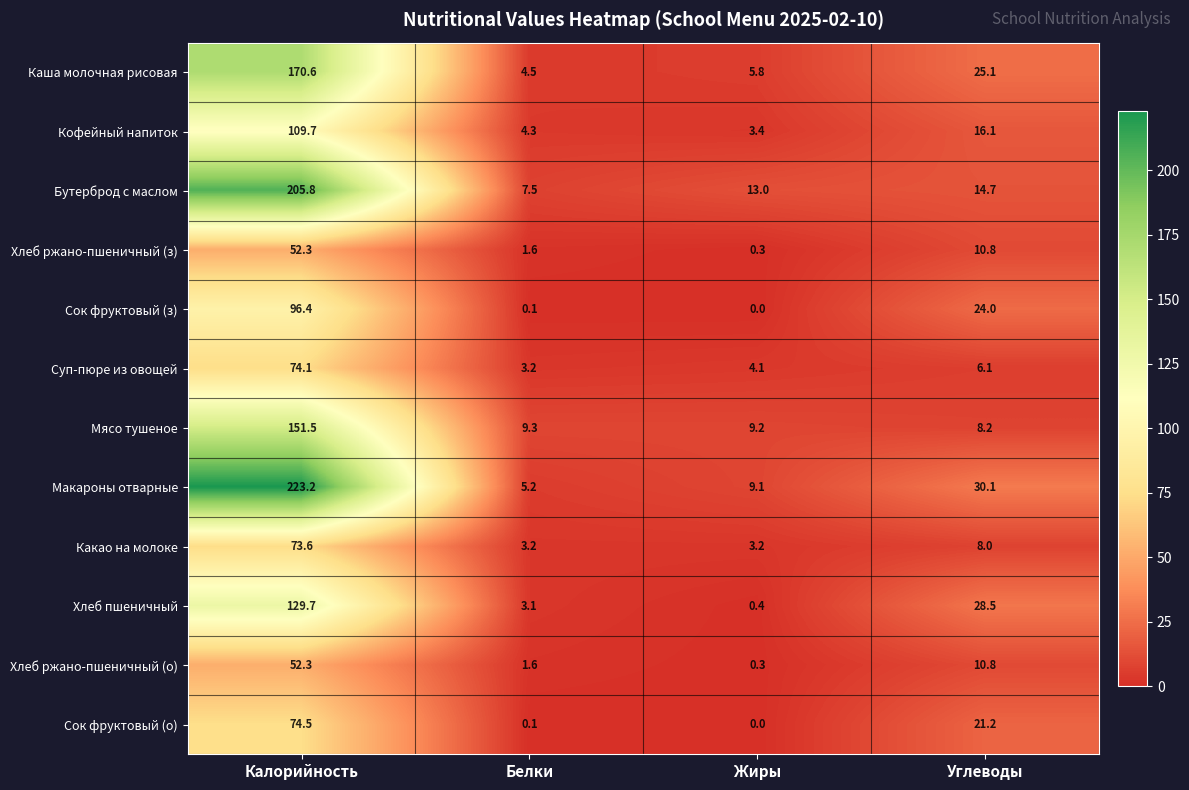

What is the maximum value shown in the chart?

223.2